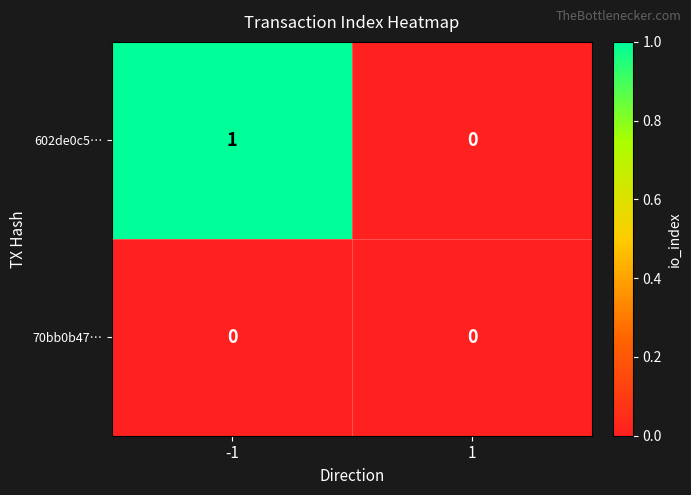

Count the number of categories in the chart.

2